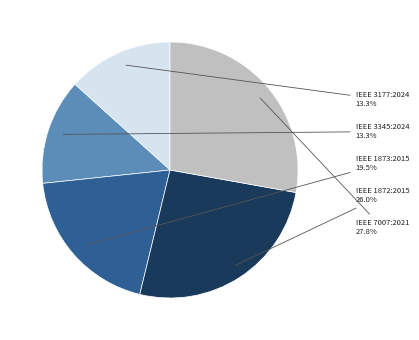

What is the total percentage of IEEE 1872:2015 and IEEE 1873:2015?

45.5%